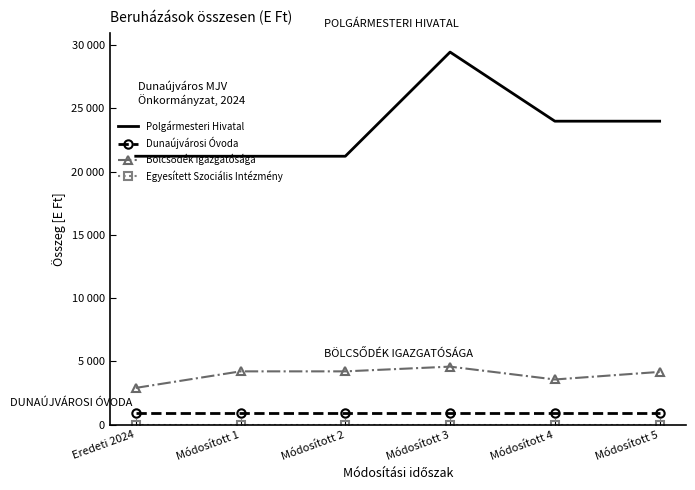

Which category has the highest value across all series?

Módosított 3